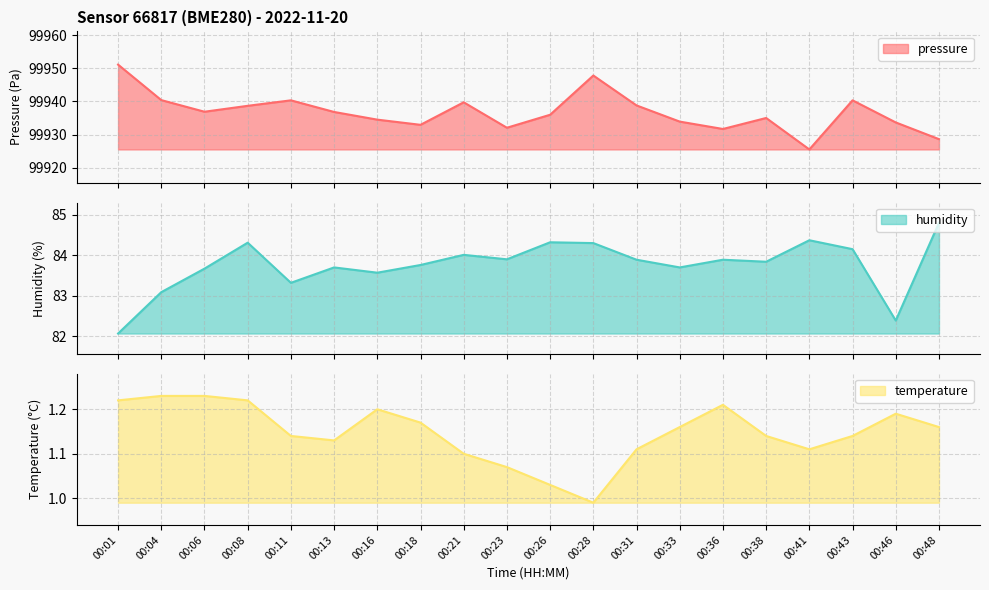

At which category is the sum across all series the highest?

00:01